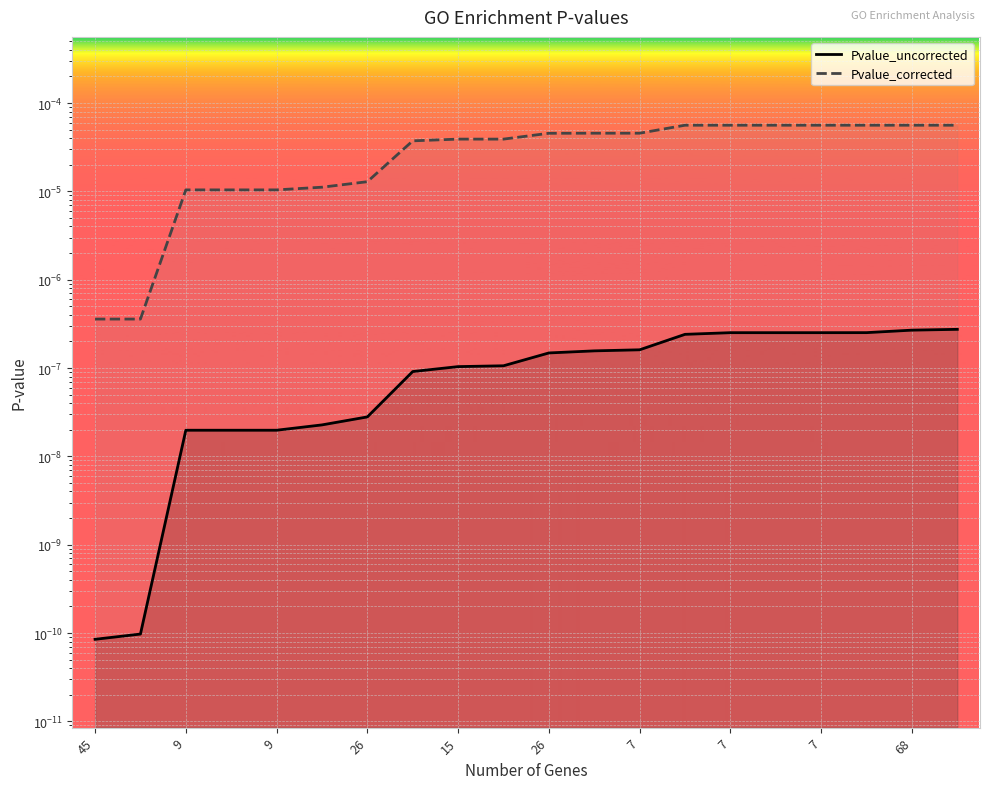

Between 11 and 19, which series saw the biggest shift?

Pvalue_corrected